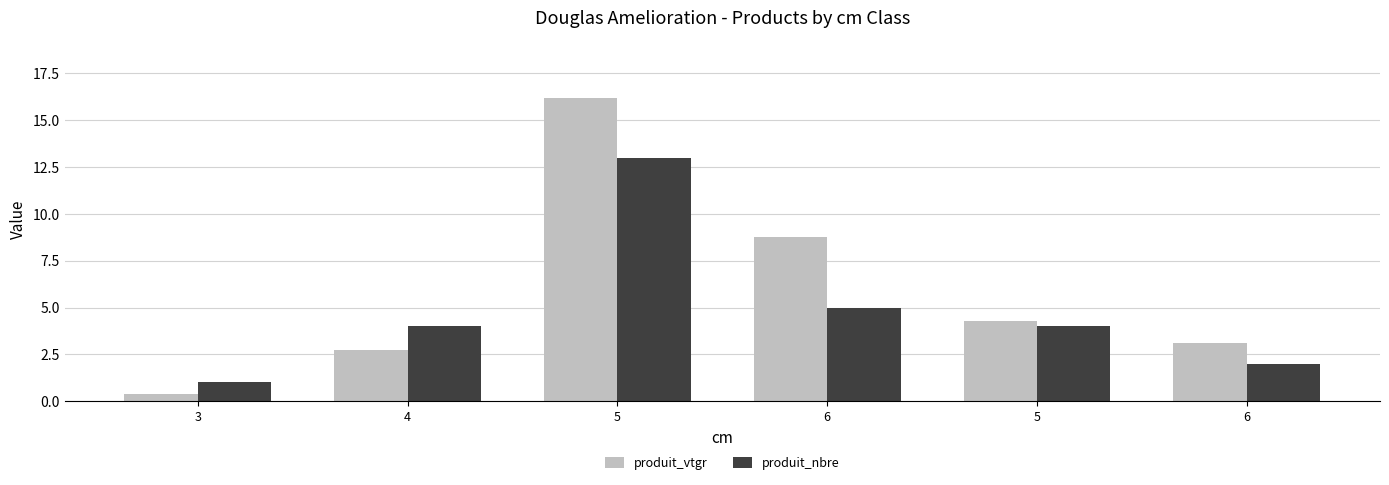

What are all the series names shown in the legend?

produit_vtgr, produit_nbre